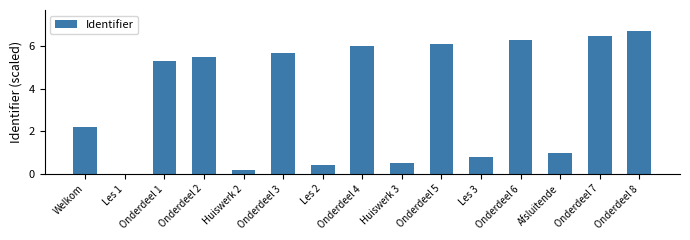

Which has a higher value, Onderdeel 3 or Onderdeel 2?

Onderdeel 3